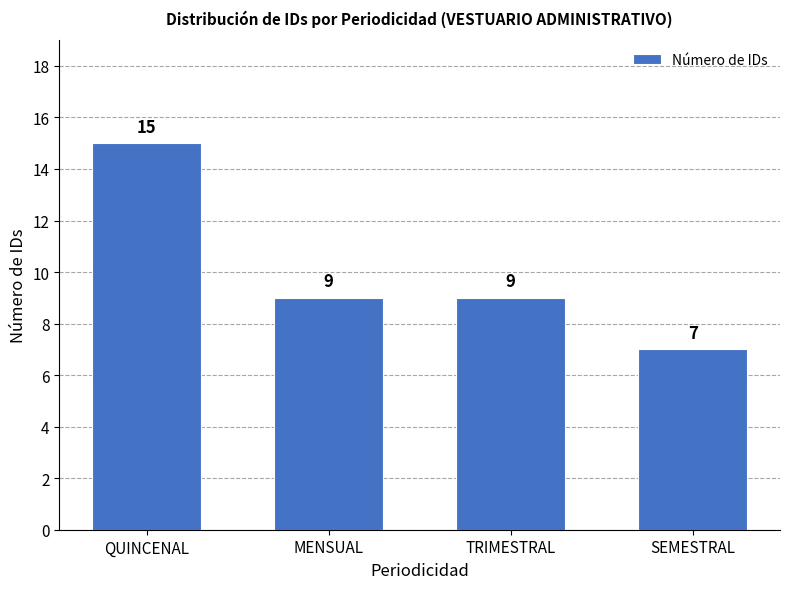

What is the change in value from QUINCENAL to SEMESTRAL?

-8